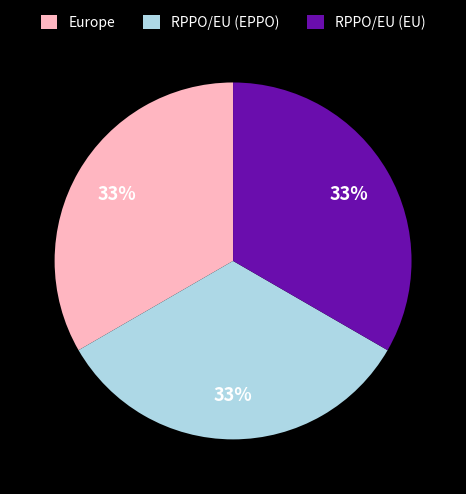

Is it true that RPPO/EU (EPPO) is 41% of the pie?

False